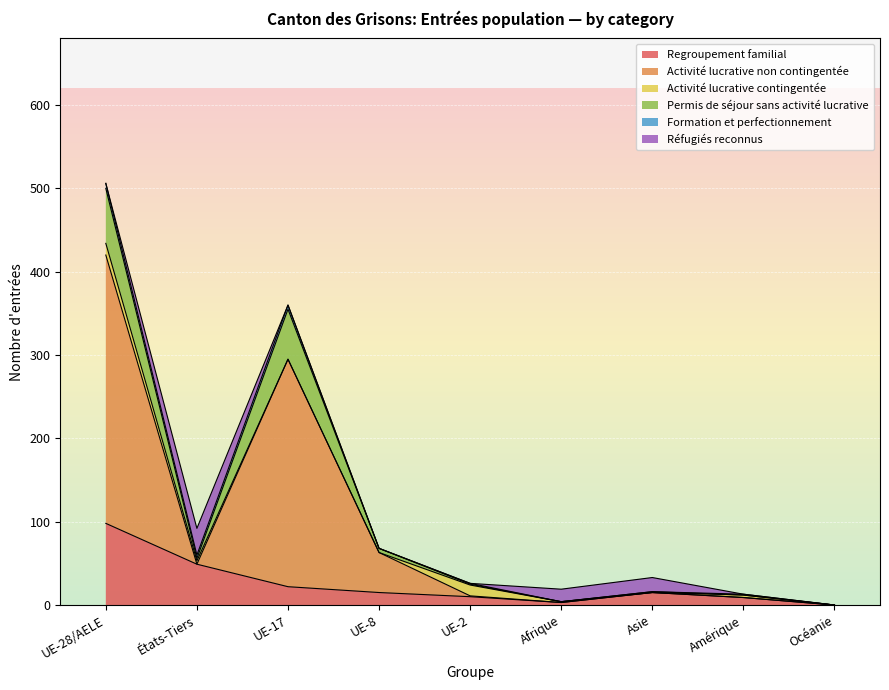

What is the difference between the second highest and second lowest values in the Regroupement familial series?

46